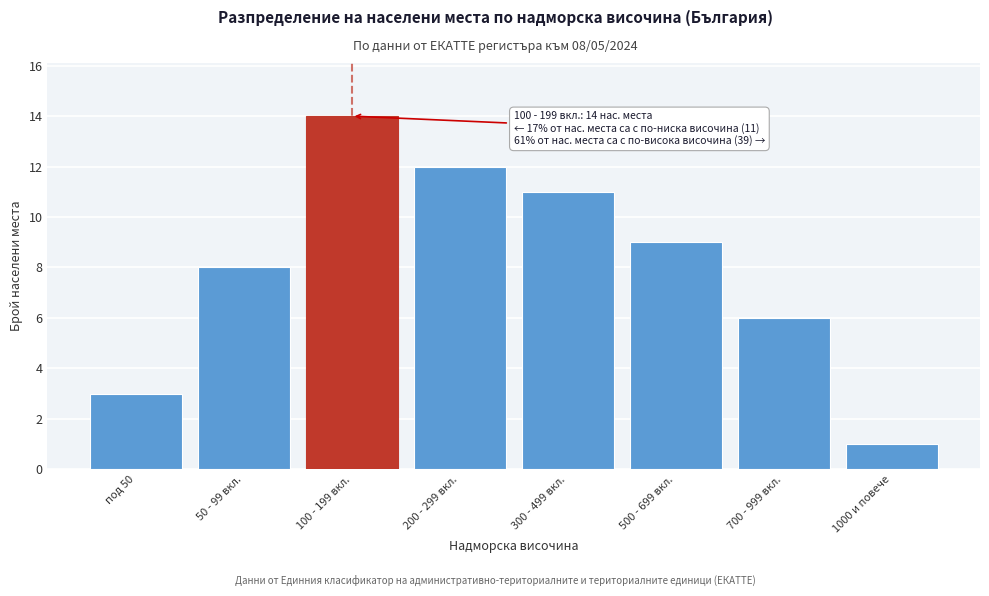

Reading left to right, extract all data points from this chart.

под 50=3	50 - 99 вкл.=8	100 - 199 вкл.=14	200 - 299 вкл.=12	300 - 499 вкл.=11	500 - 699 вкл.=9	700 - 999 вкл.=6	1000 и повече=1